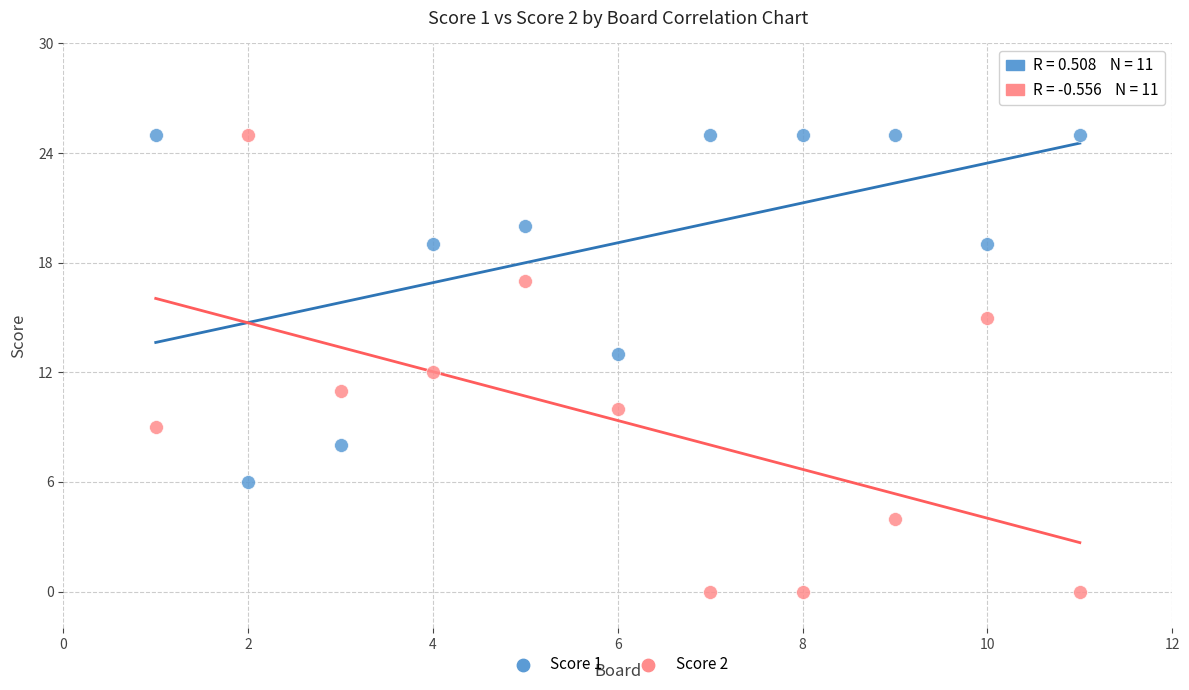

What are all the series names shown in the legend?

Score 1, Score 2